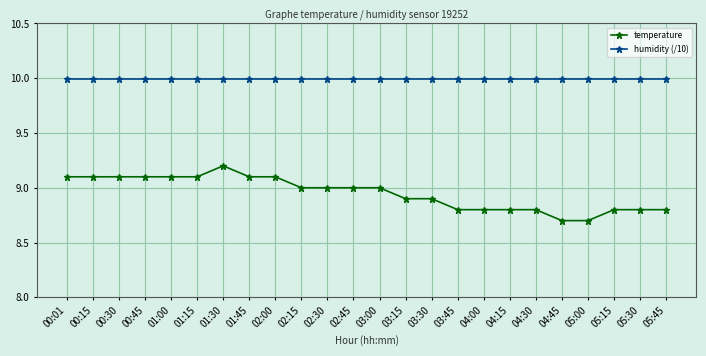

What is the total value across all series at 02:45?

19.0